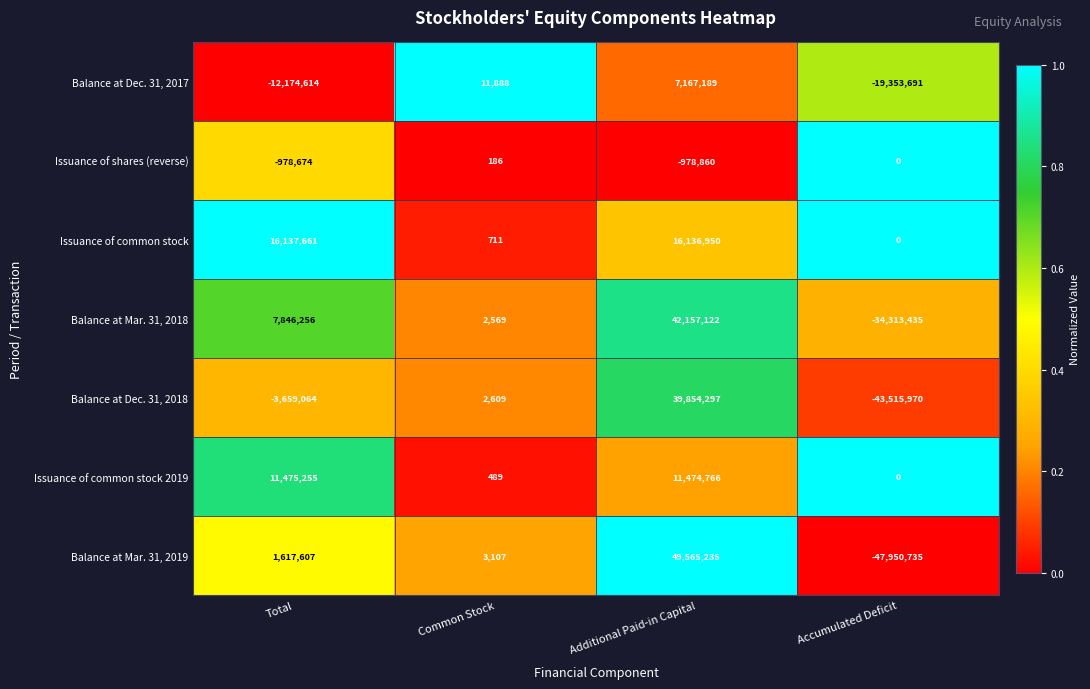

Is it true that Balance at Mar. 31, 2019 equals 1379 at Common Stock?

False